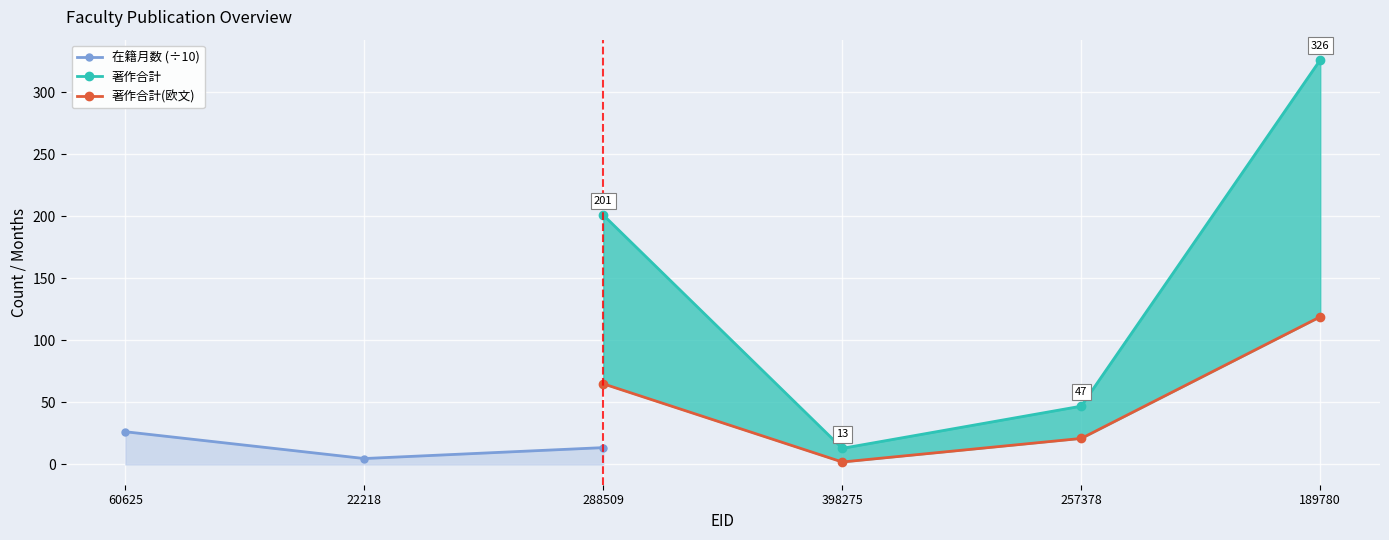

What are all the series names shown in the legend?

在籍月数, 著作合計, 著作合計(欧文)